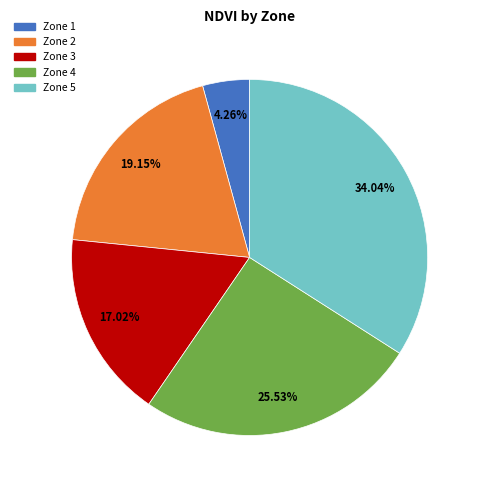

Rank the categories by value from highest to lowest.

Zone 5, Zone 4, Zone 2, Zone 3, Zone 1